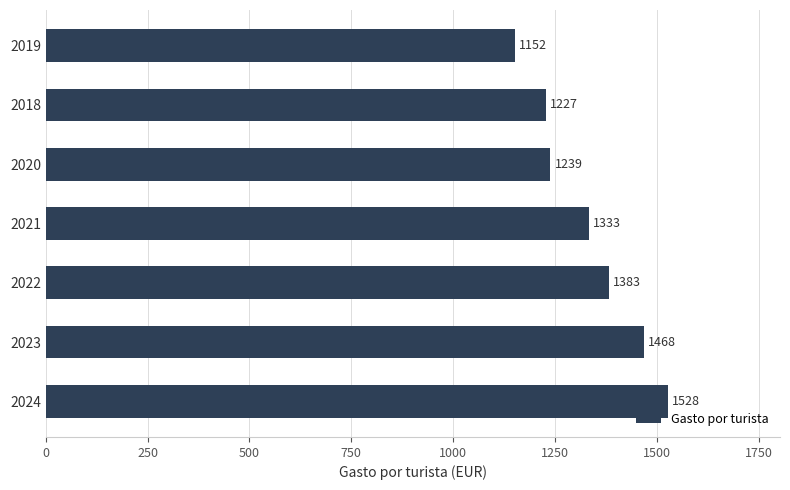

Between 2024 and 2021, which is larger?

2024